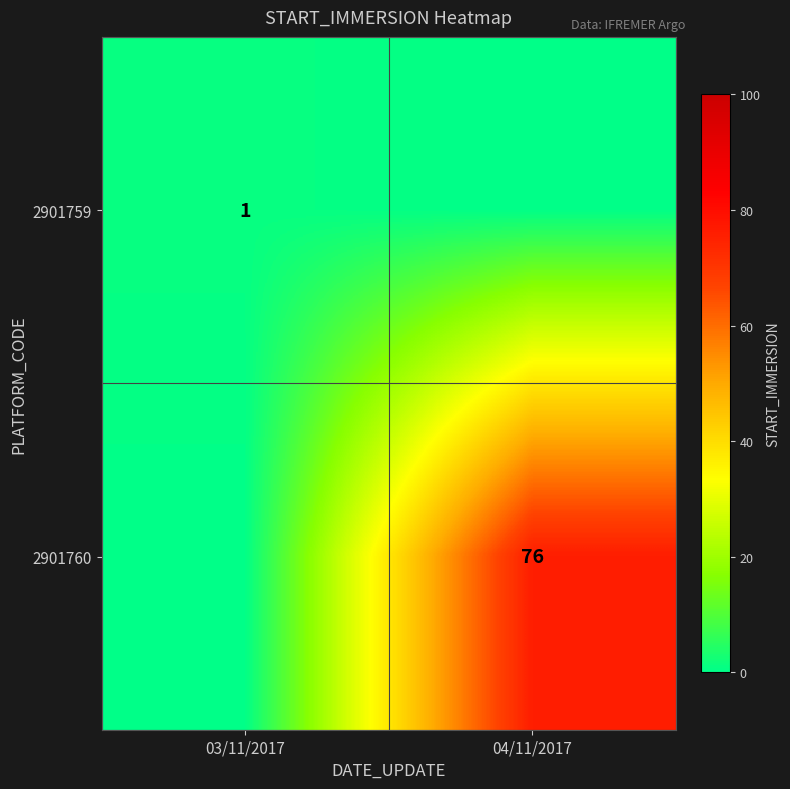

The 2901760 series shows 76.0 at 04/11/2017. True or false?

True